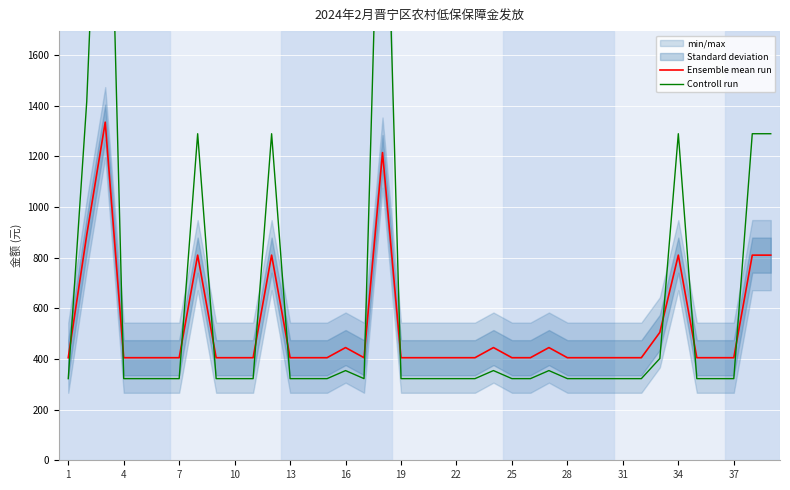

What is the highest value of the Ensemble mean run series?

1335